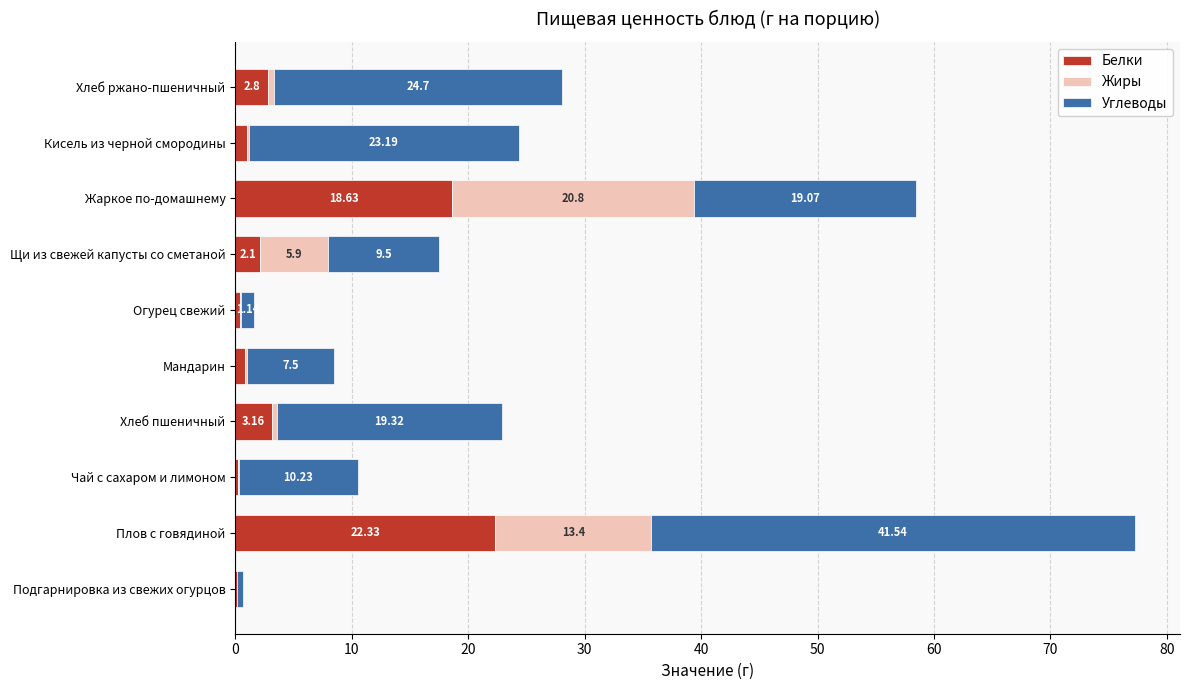

What are all the series names shown in the legend?

Белки, Жиры, Углеводы